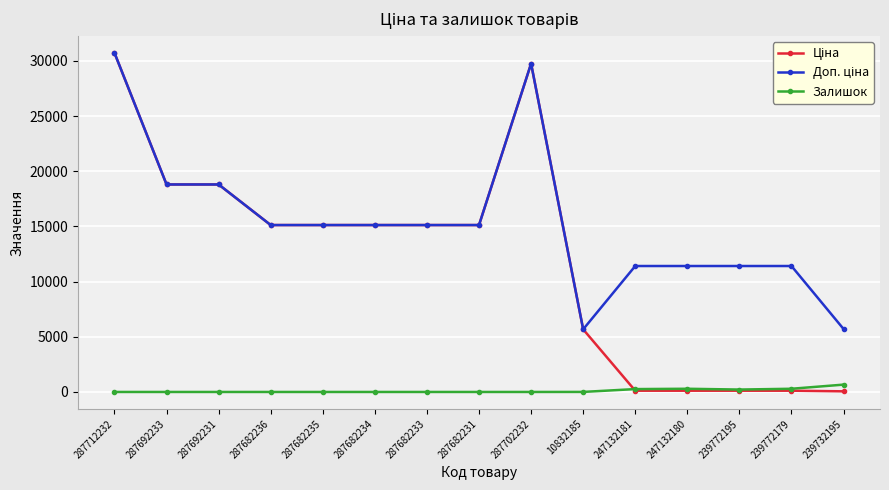

Which label corresponds to the largest value in the chart?

287712232